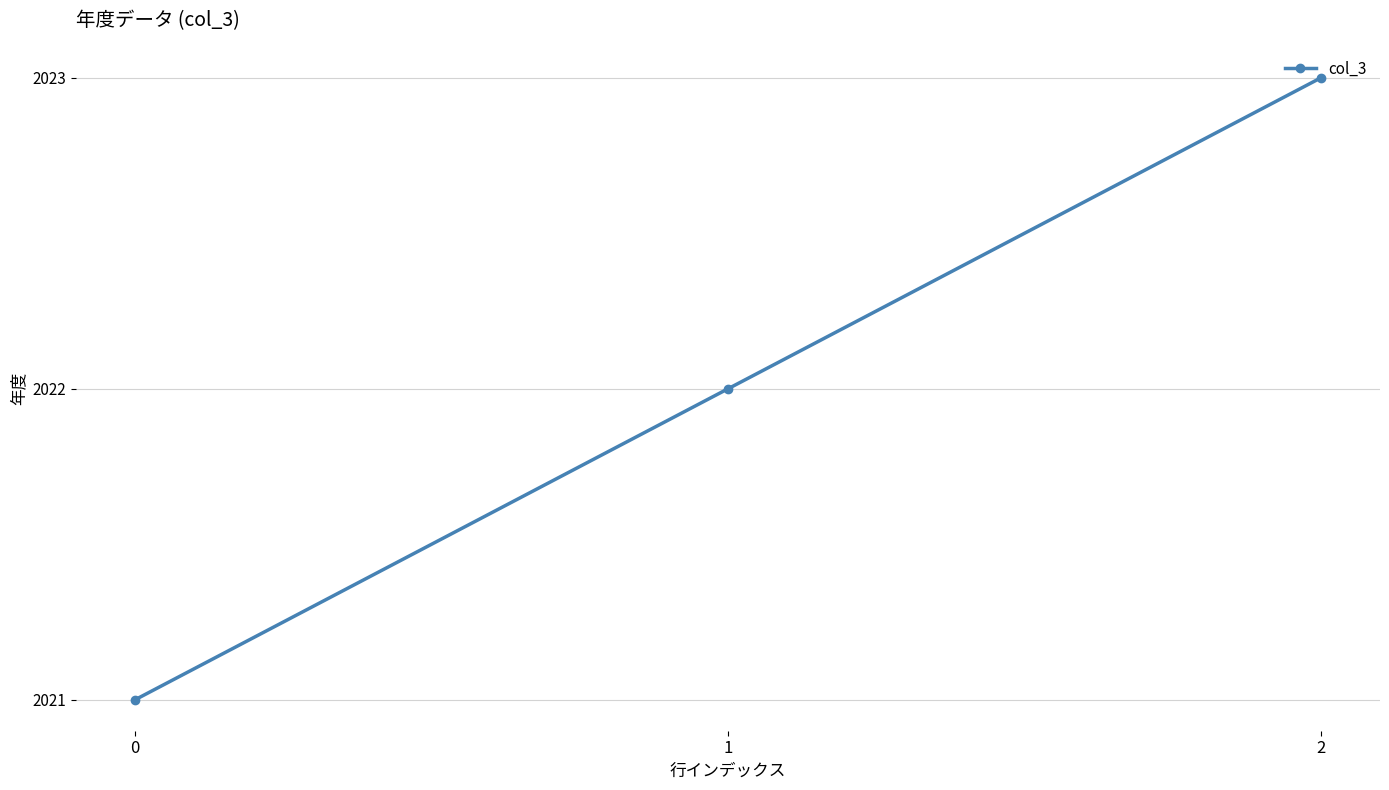

How many data points does each series have?

3